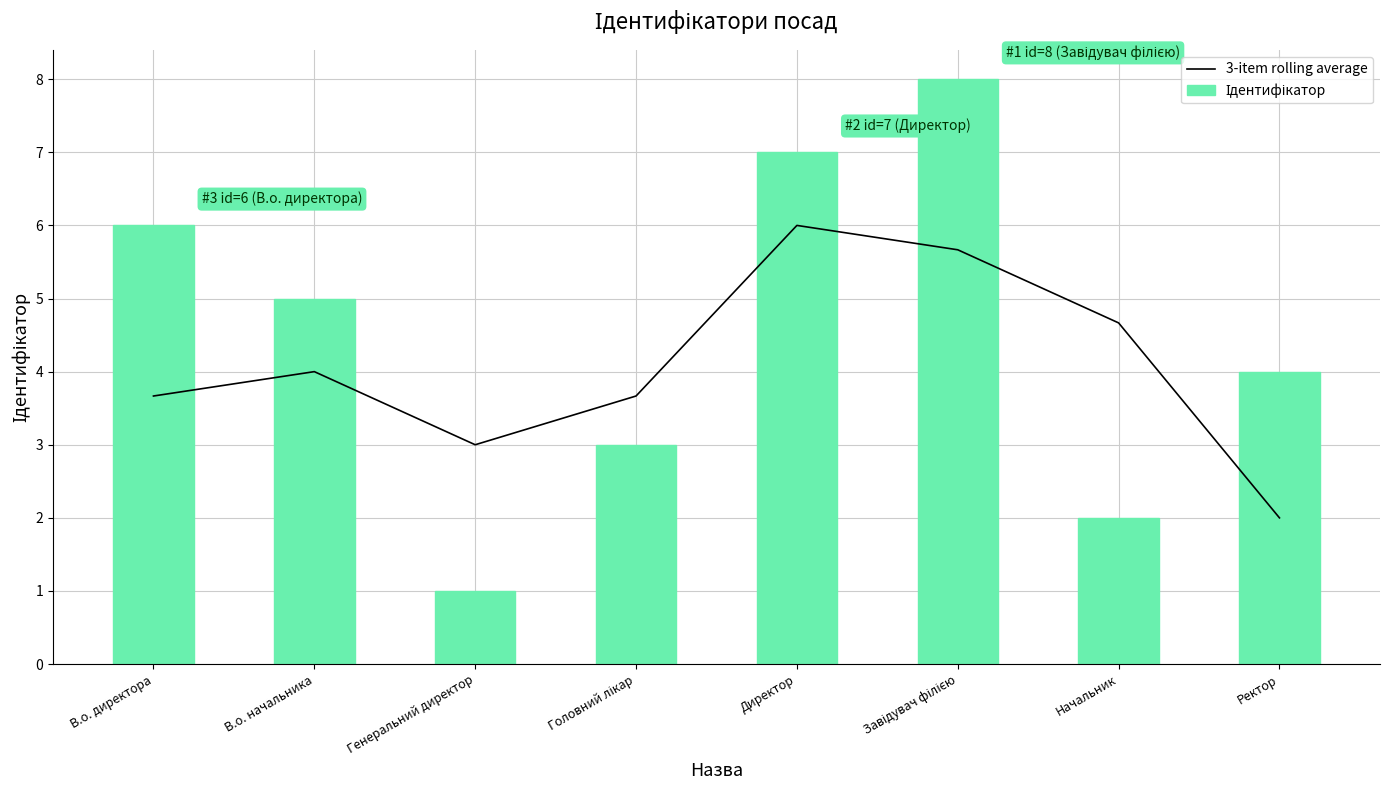

At which label is 3-item rolling average closest to 4?

В.о. начальника